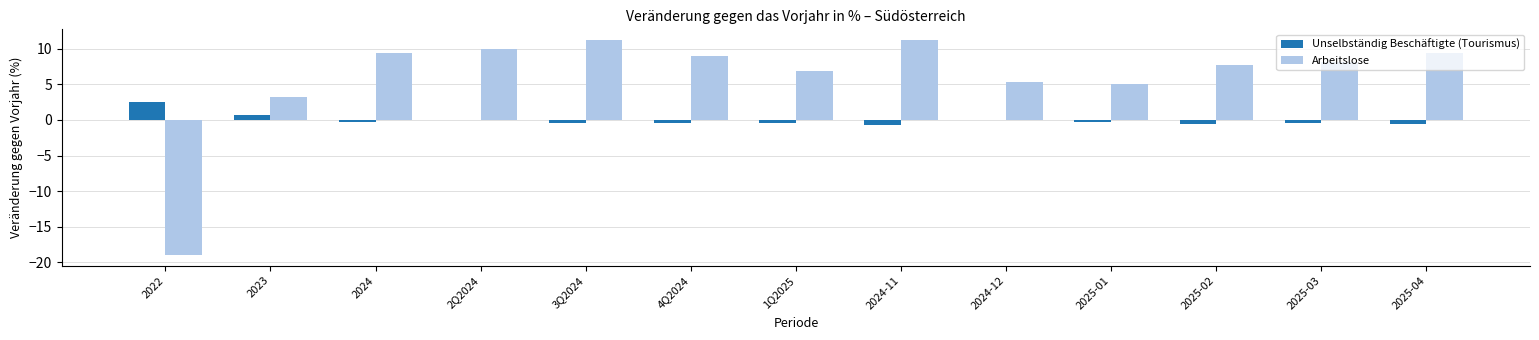

What is the maximum value shown in the chart?

11.2